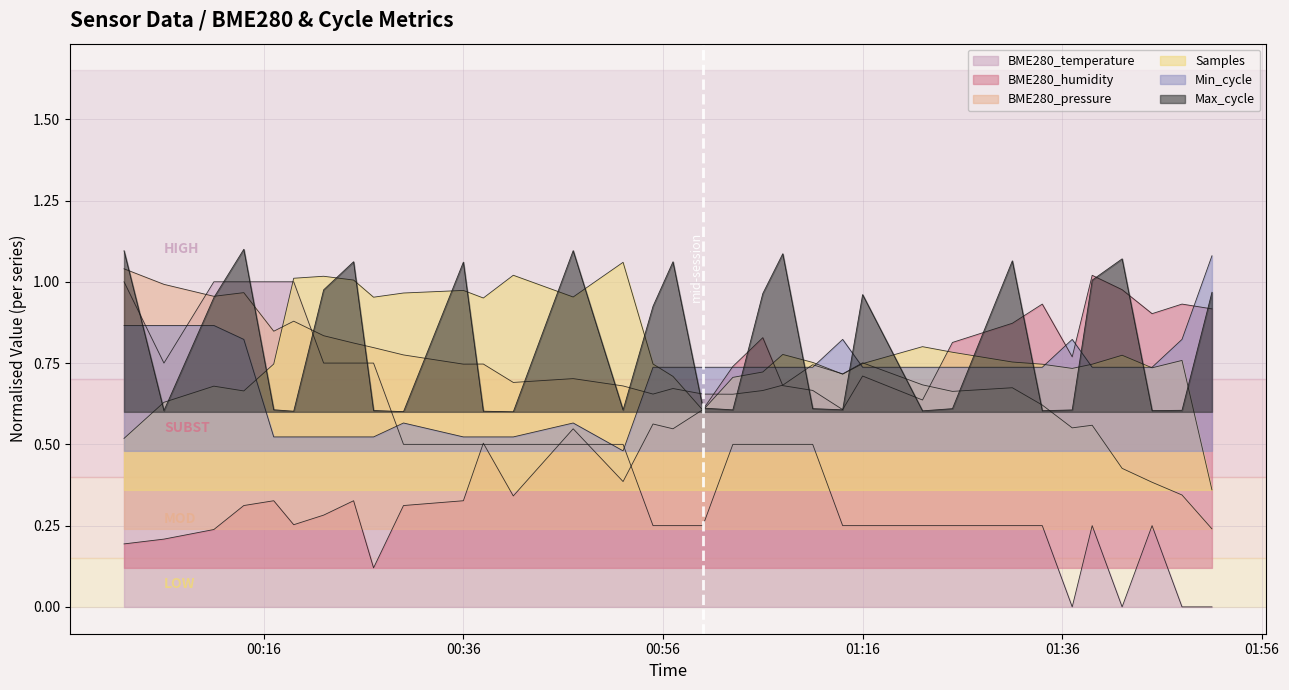

After their last crossing, which series has the higher values: BME280_pressure or Samples?

Samples